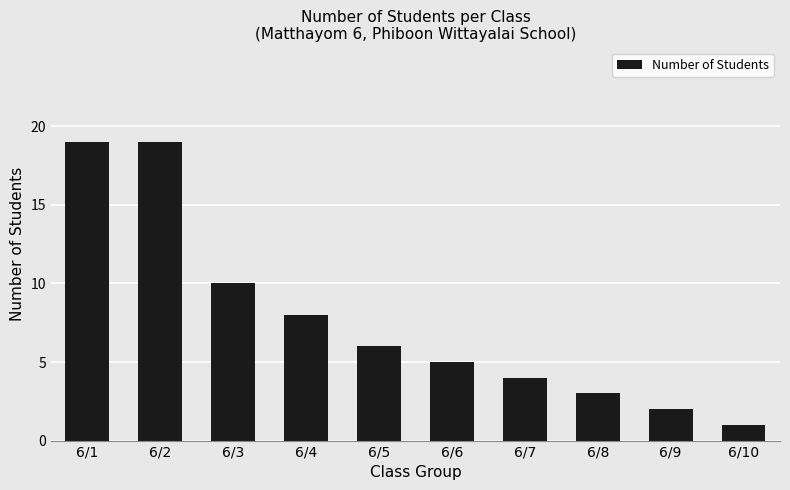

What is the difference between the values at 6/8 and 6/2?

16